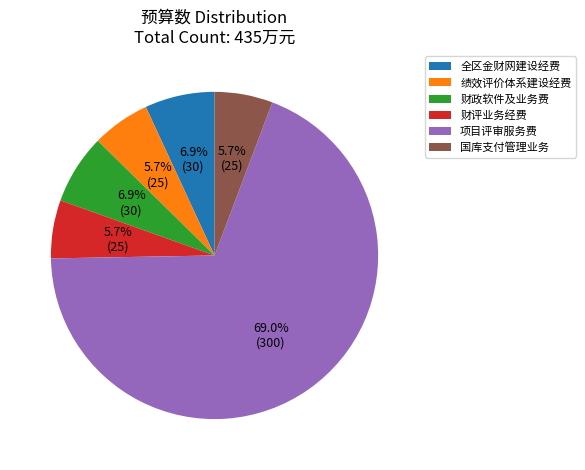

Approximately how many times larger is the value at 国库支付管理业务 compared to 财评业务经费?

1.0